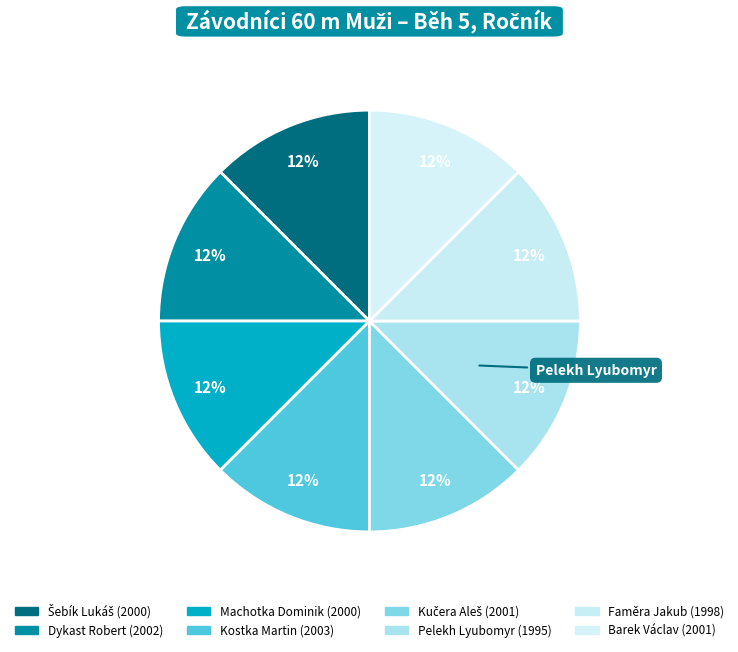

How many segments does this pie chart have?

8